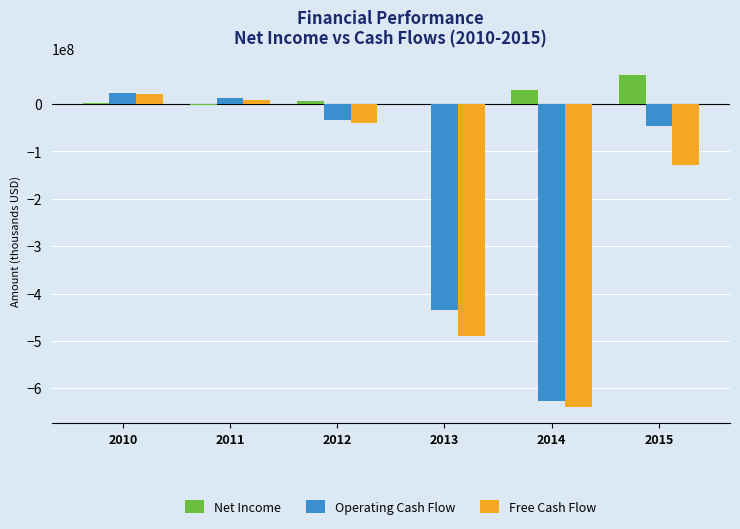

Which series has the largest total across all categories?

Net Income